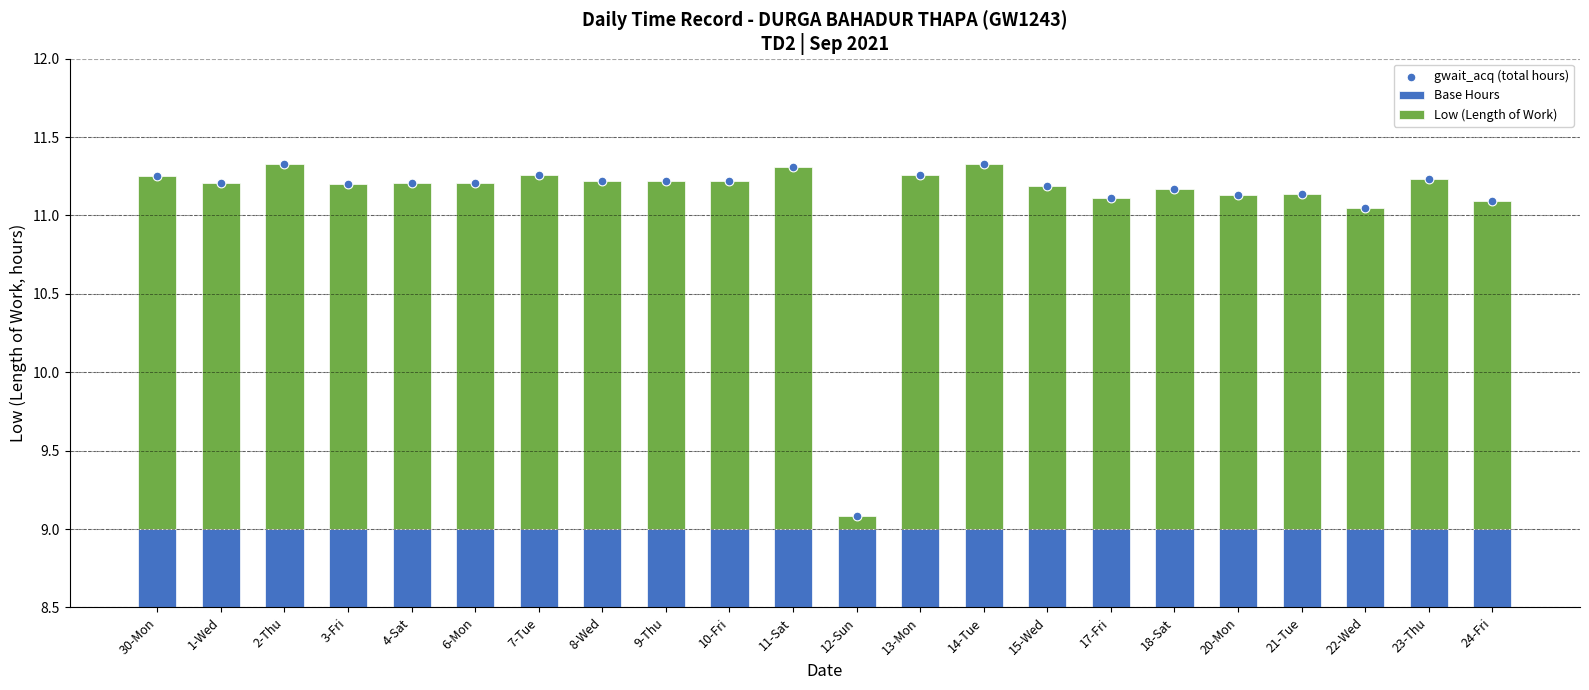

Which series reaches the minimum Y coordinate?

Low (Length of Work)